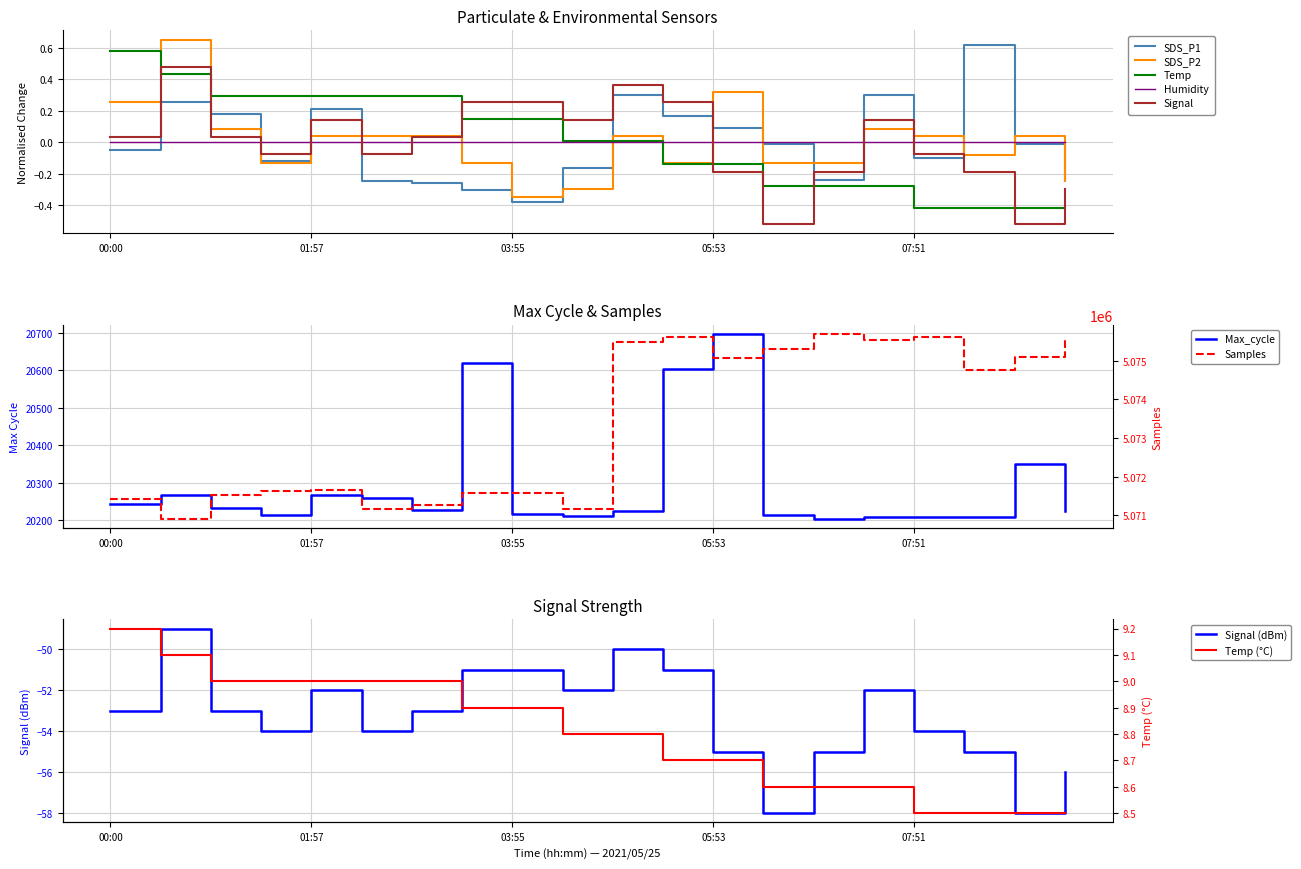

How many times do SDS_P1 and Temp cross each other?

1